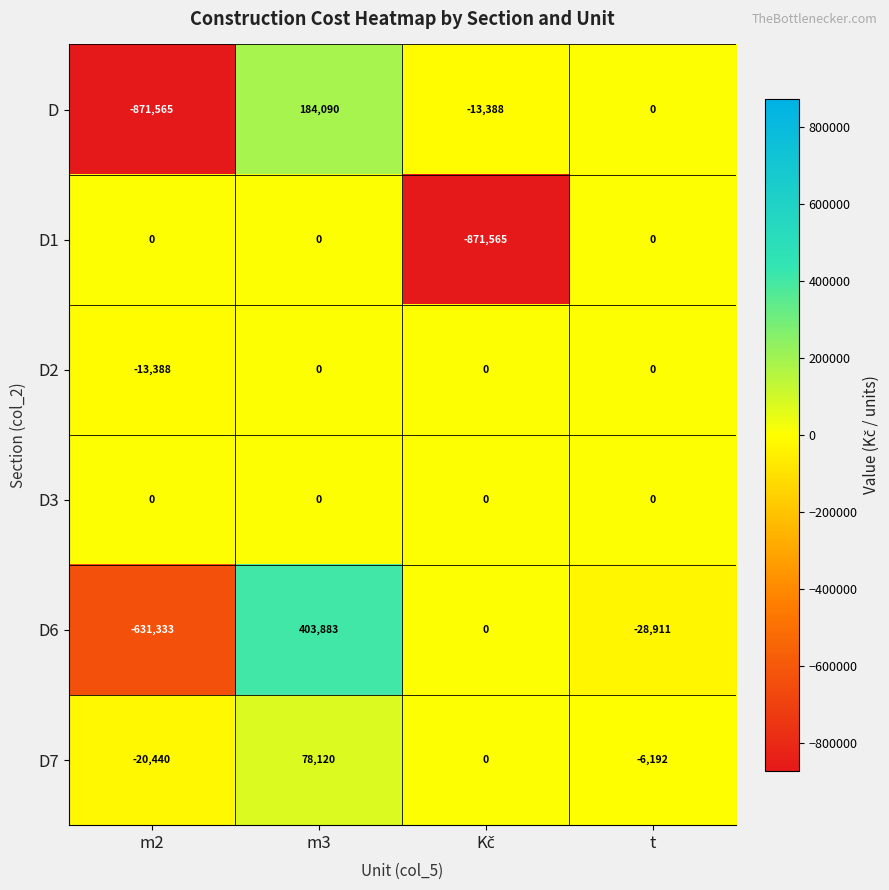

The D series shows -325211 at t. True or false?

False